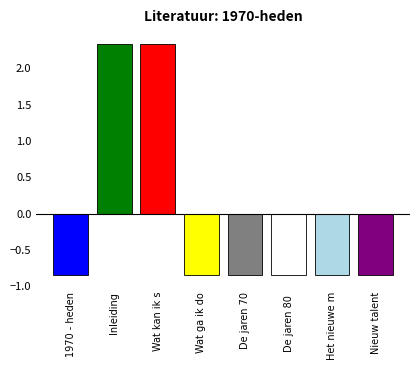

At which label does the data first exceed 0?

Inleiding